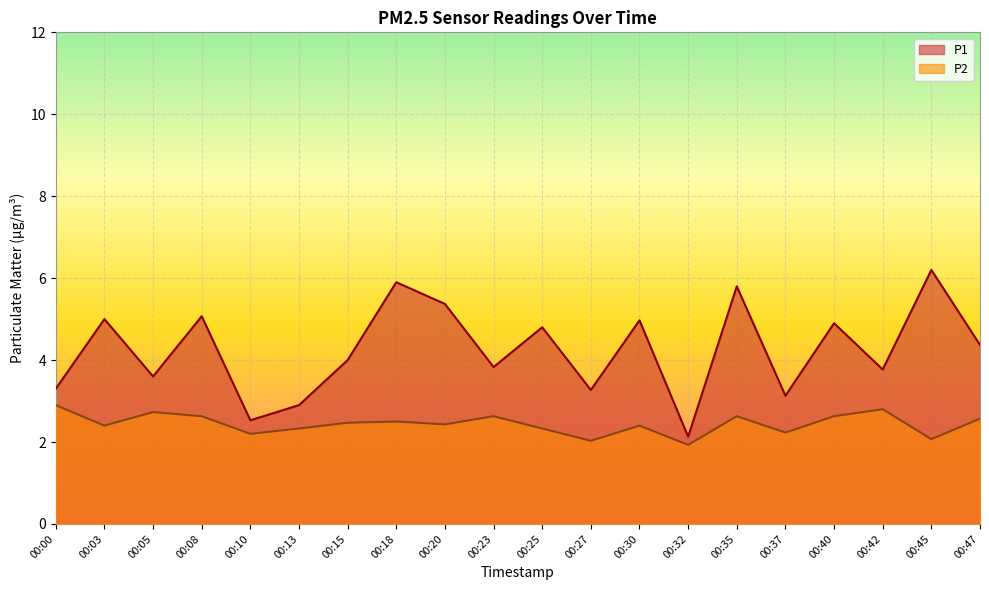

True or false: P2 has a value of 3.6 at 00:13.

False